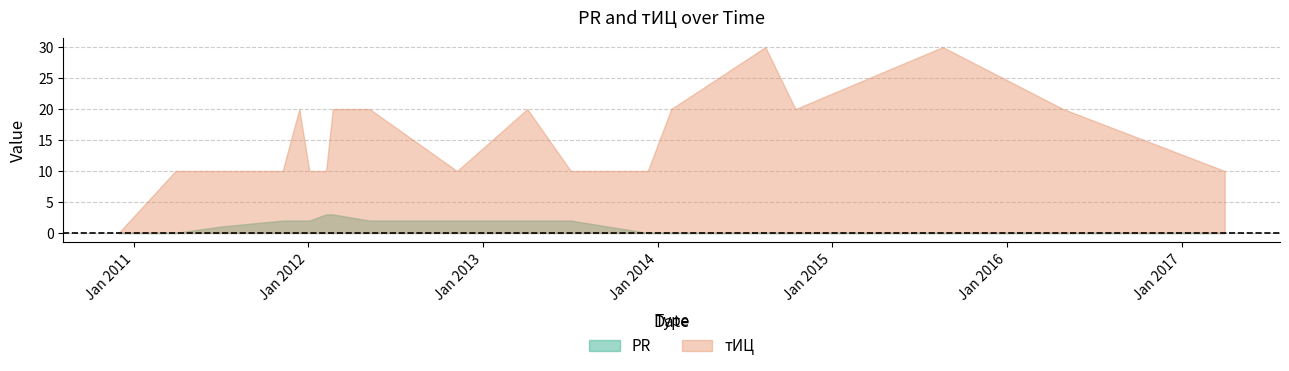

List the series in order of their peak value, lowest first.

PR, тИЦ